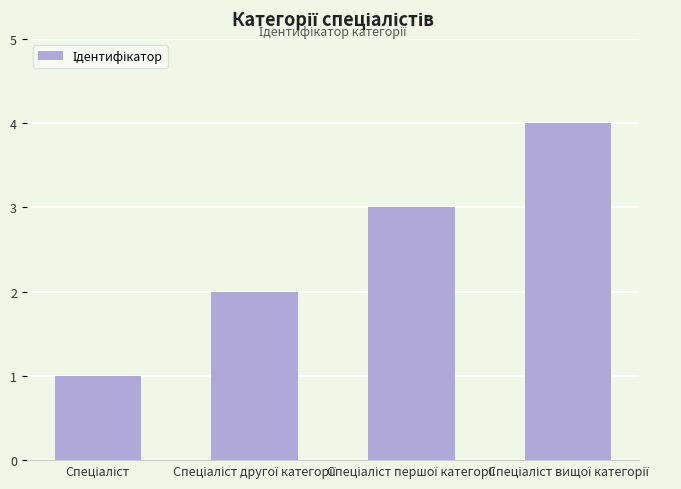

What is the greatest value displayed?

4